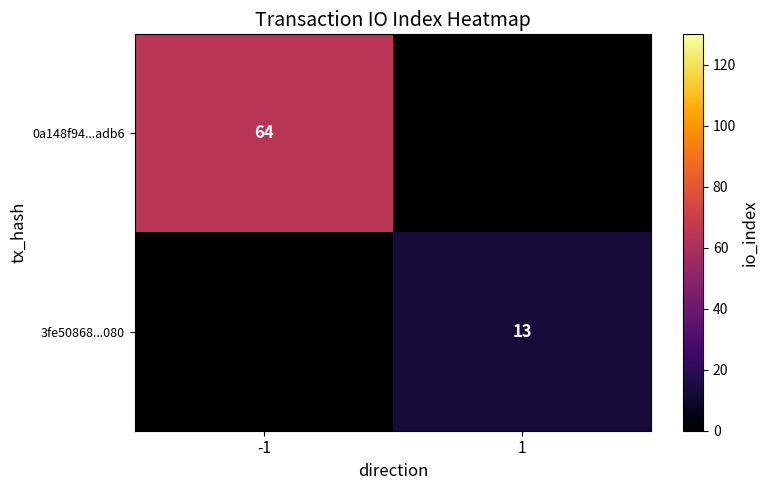

The 0a148f94...adb6 series shows 64 at -1. True or false?

True